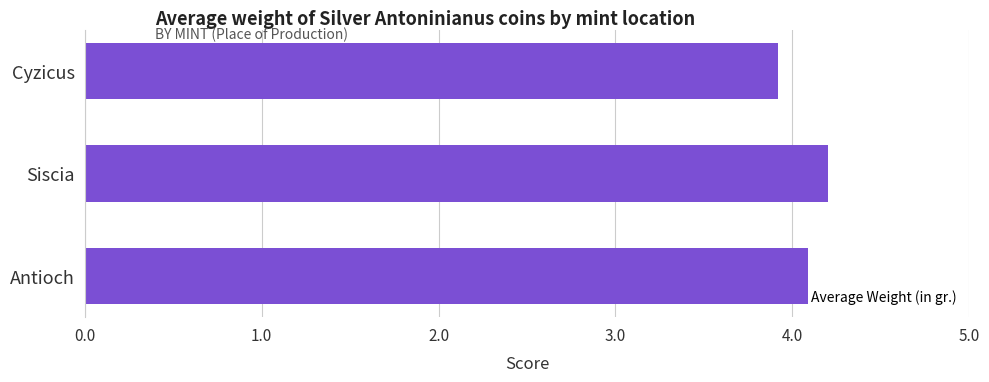

What is the difference between the maximum and minimum values?

0.3